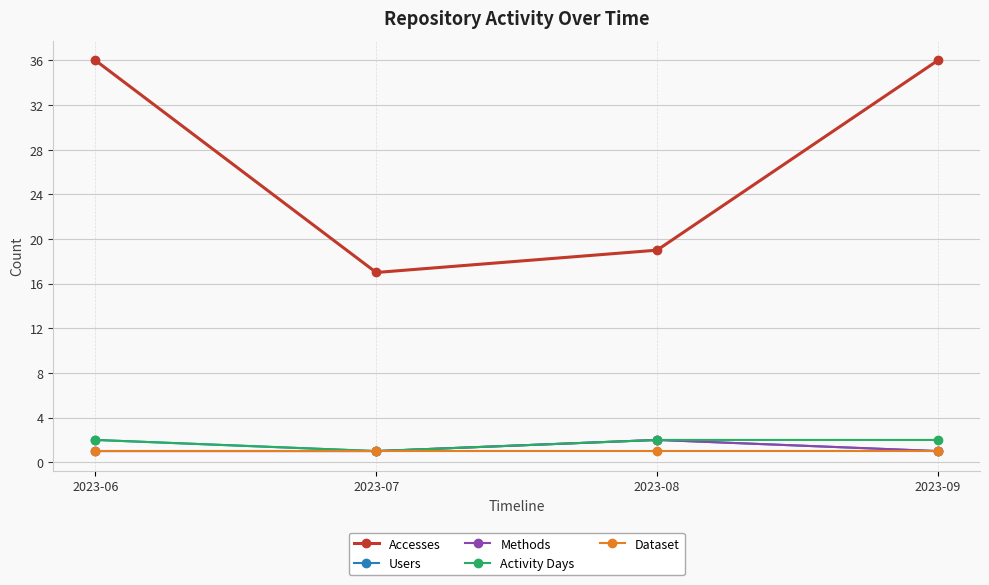

Where is the first local minimum for Users?

2023-07